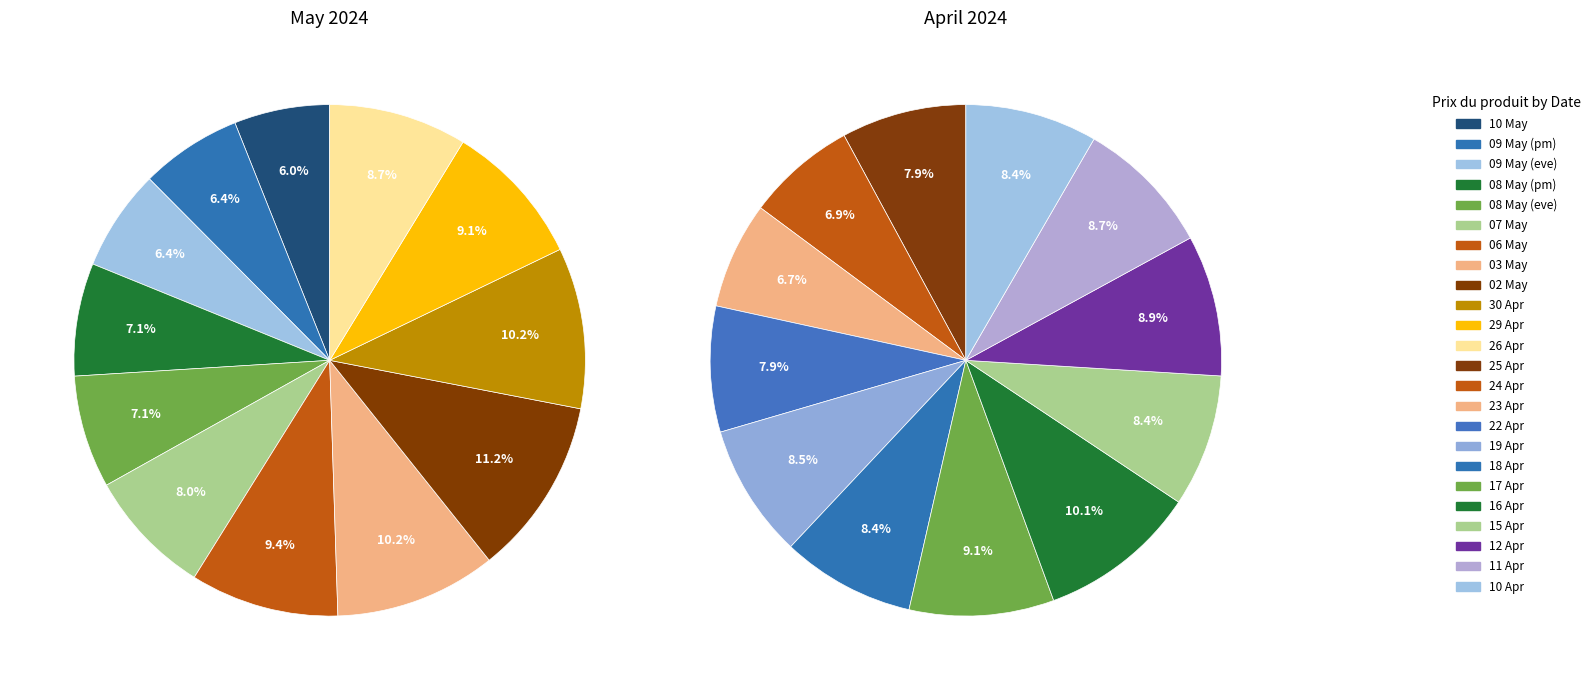

To the nearest percent, what is the combined percentage of 2024-04-26 and 2024-05-09 (1)?

15%